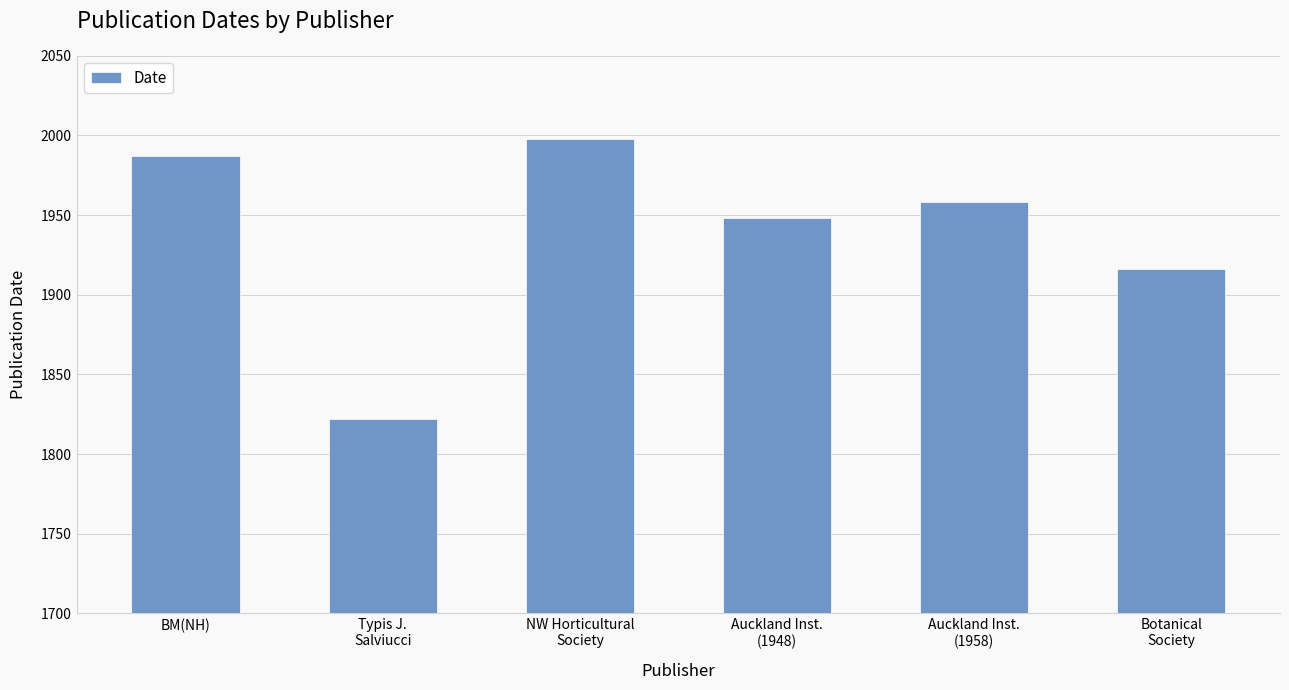

List the labels in order of value, largest first.

NW Horticultural
Society, BM(NH), Auckland Inst.
(1958), Auckland Inst.
(1948), Botanical
Society, Typis J.
Salviucci